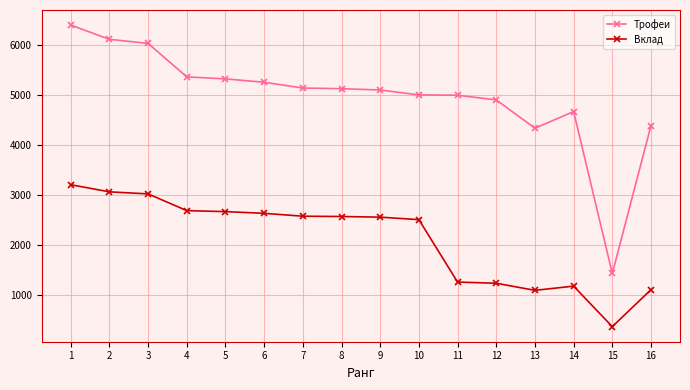

What is the value of the Трофеи point at the 9th from the left?

5106